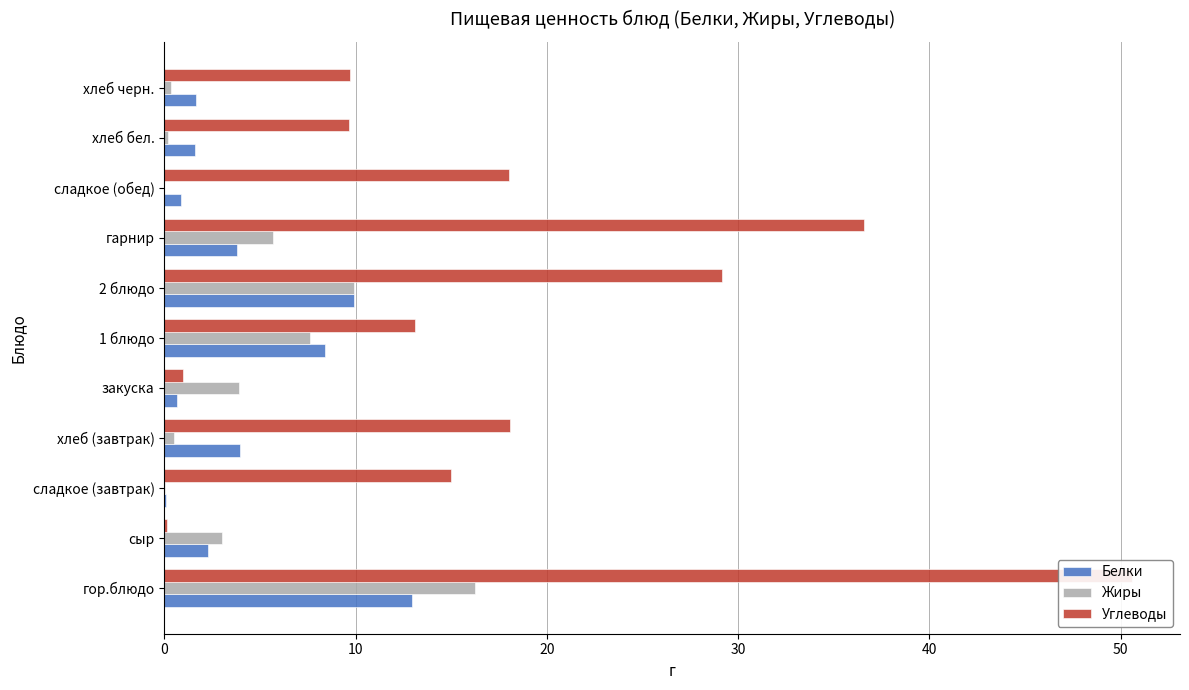

What is the sum of all Жиры values?

47.4